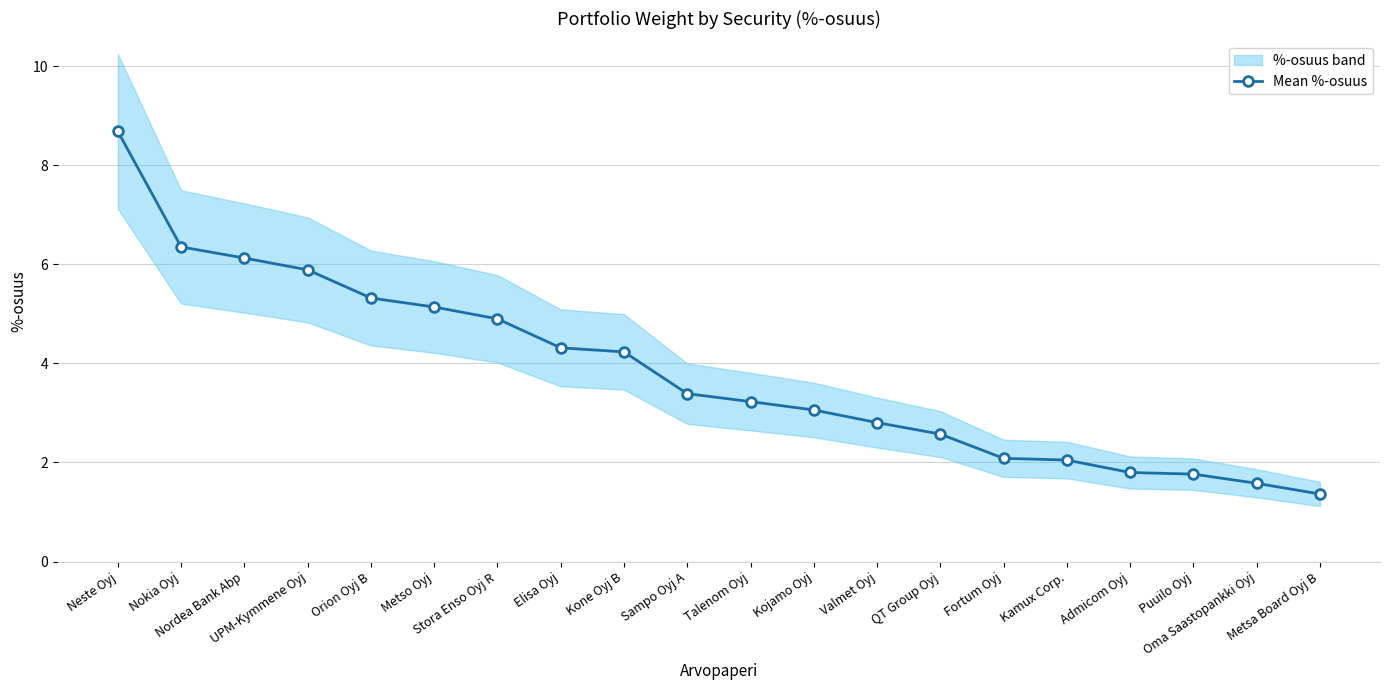

What value does the data have at Nordea Bank Abp?

6.1